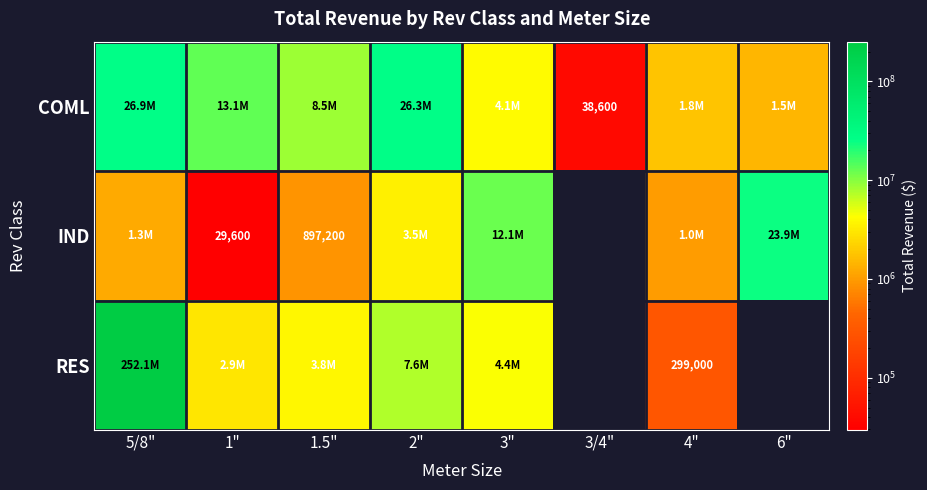

The value of IND at 1.5" is 897200. True or false?

True